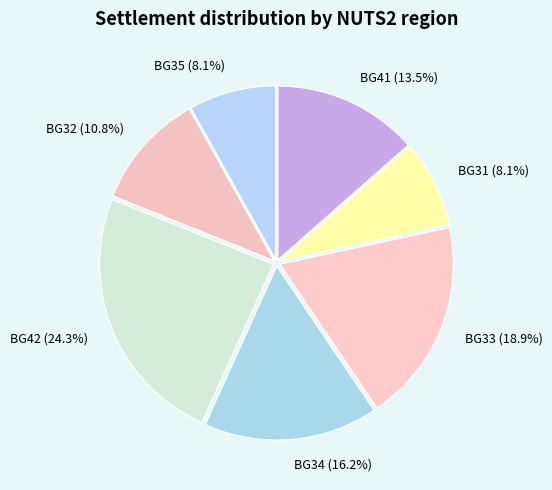

What portion of the pie excludes BG31?

91.9%